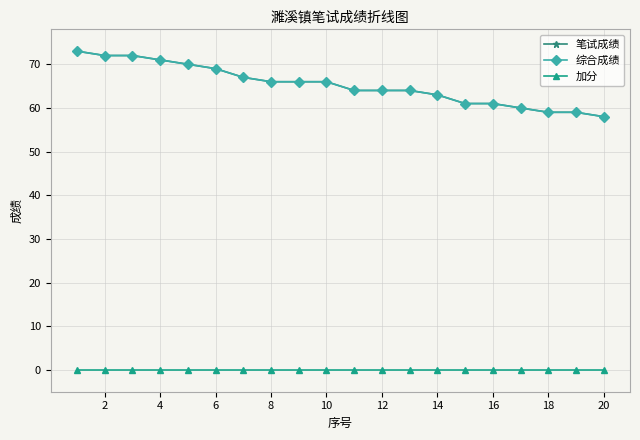

What is the sum of all 综合成绩 values?

1305